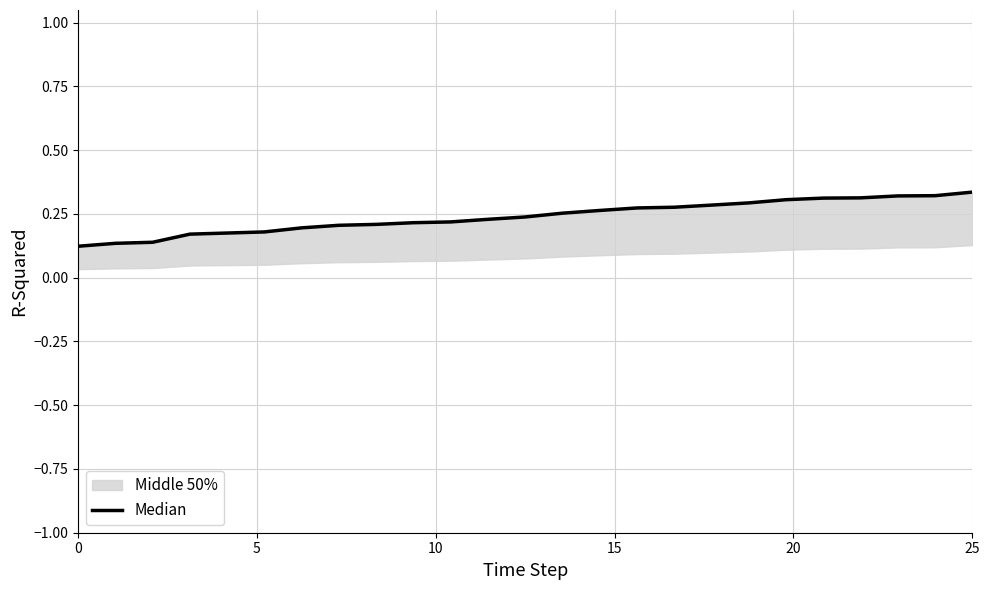

Read the value at 19.

0.3